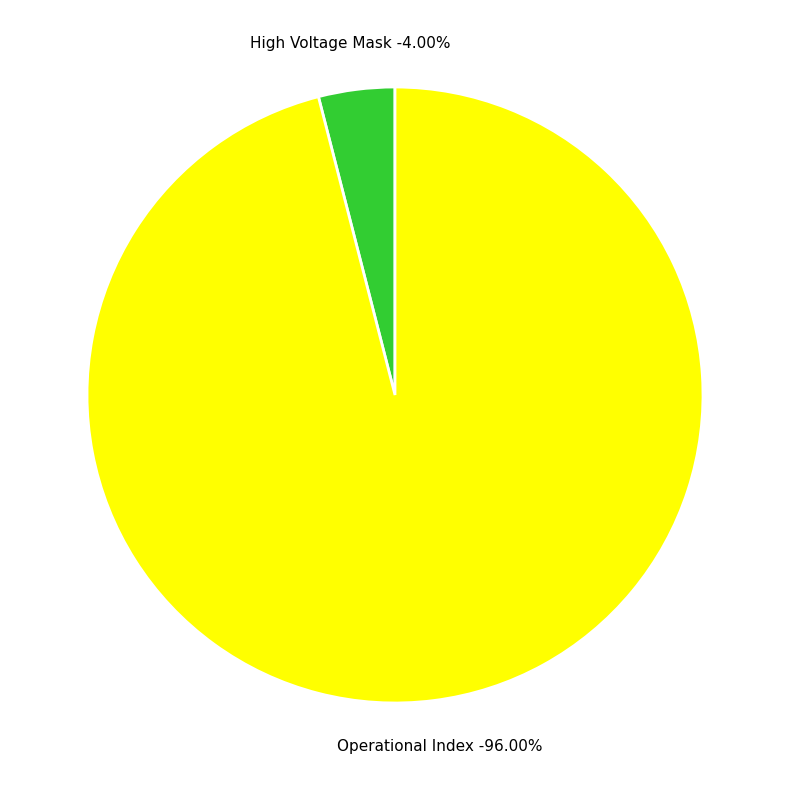

What portion of the pie excludes Operational Index?

4.0%